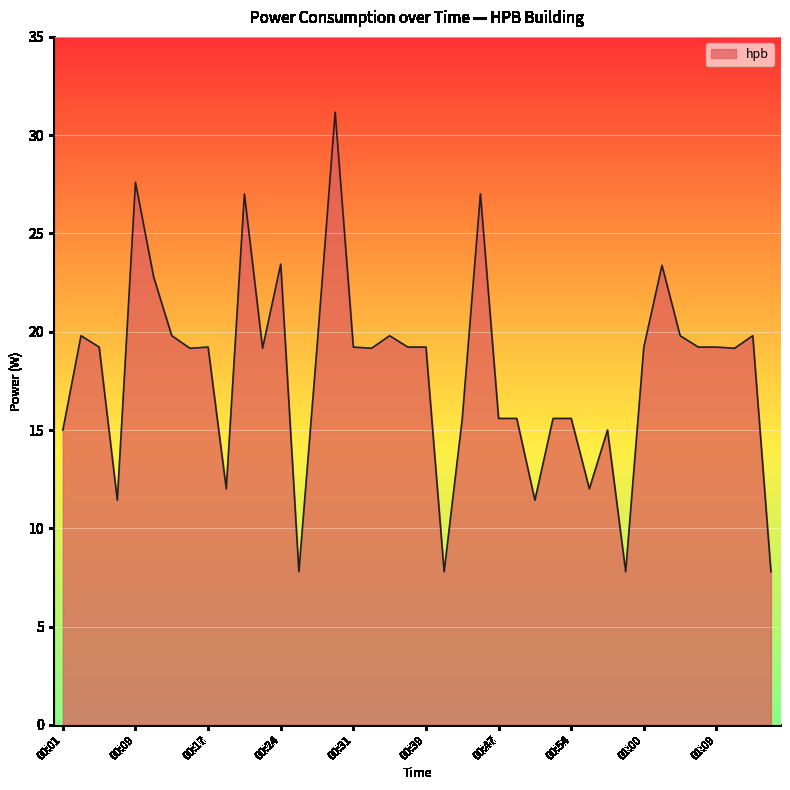

Reading right to left, transcribe all the data shown in this chart.

7.8	19.8	19.2	19.2	19.2	19.8	23.4	19.2	7.8	15.0	12.0	15.6	15.6	11.4	15.6	15.6	27.0	15.6	7.8	19.2	19.2	19.8	19.2	19.2	31.2	19.2	7.8	23.4	19.2	27.0	12.0	19.2	19.2	19.8	22.8	27.6	11.4	19.2	19.8	15.0